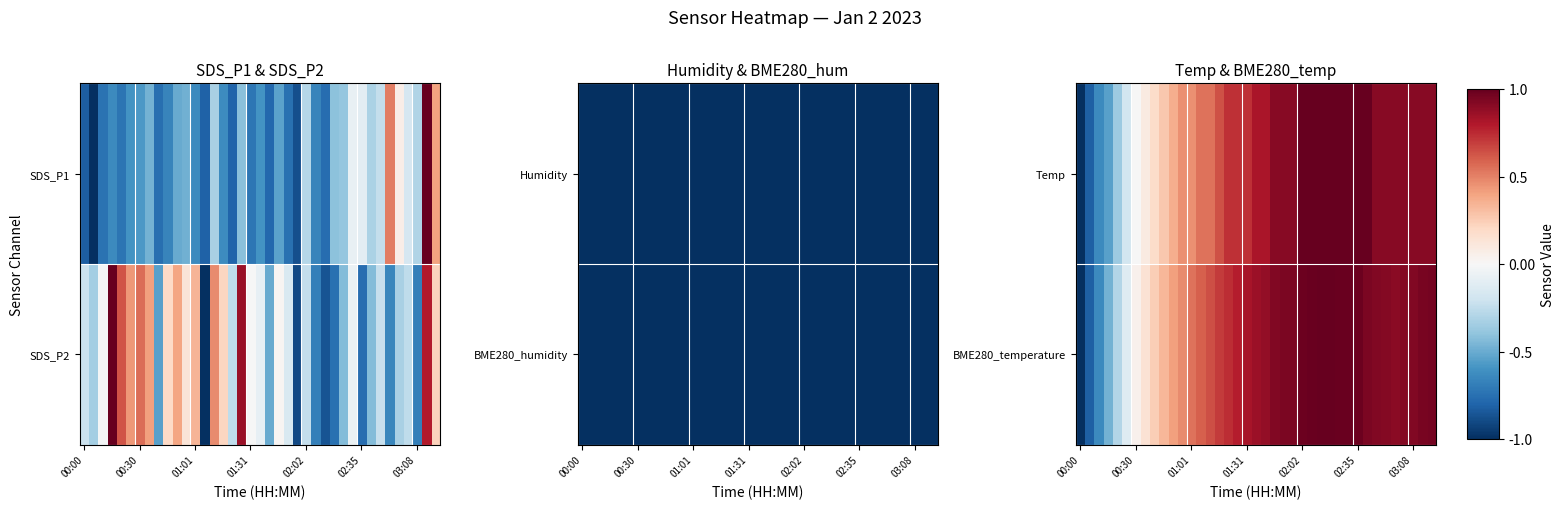

At which label does Temp reach its minimum?

00:00